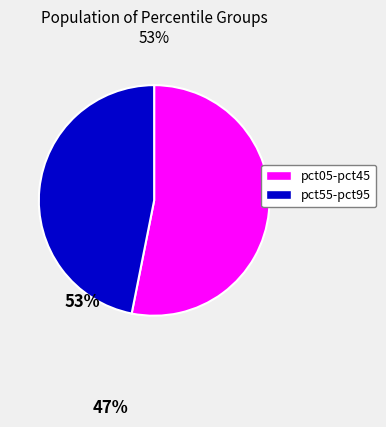

Which category has the smallest portion of the pie?

pct55-pct95